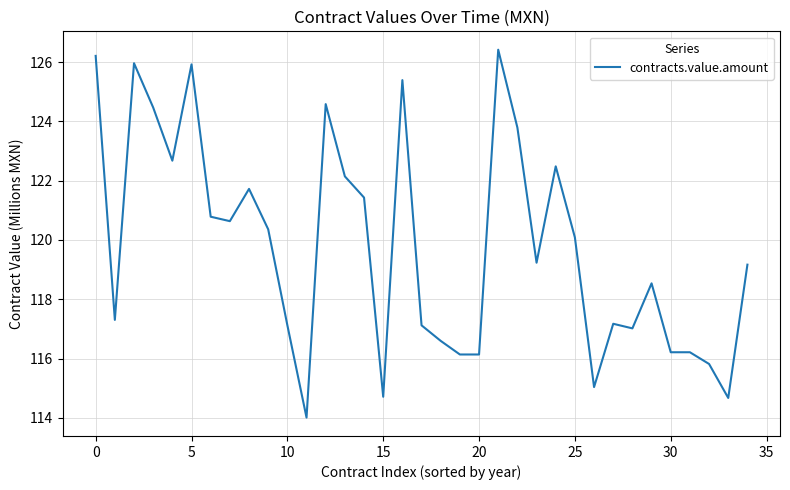

What is the smallest value displayed?

114.0